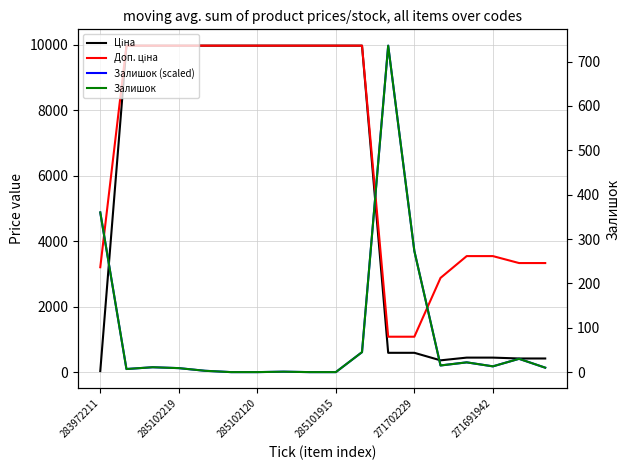

How many interior local valleys does the Залишок series have?

3